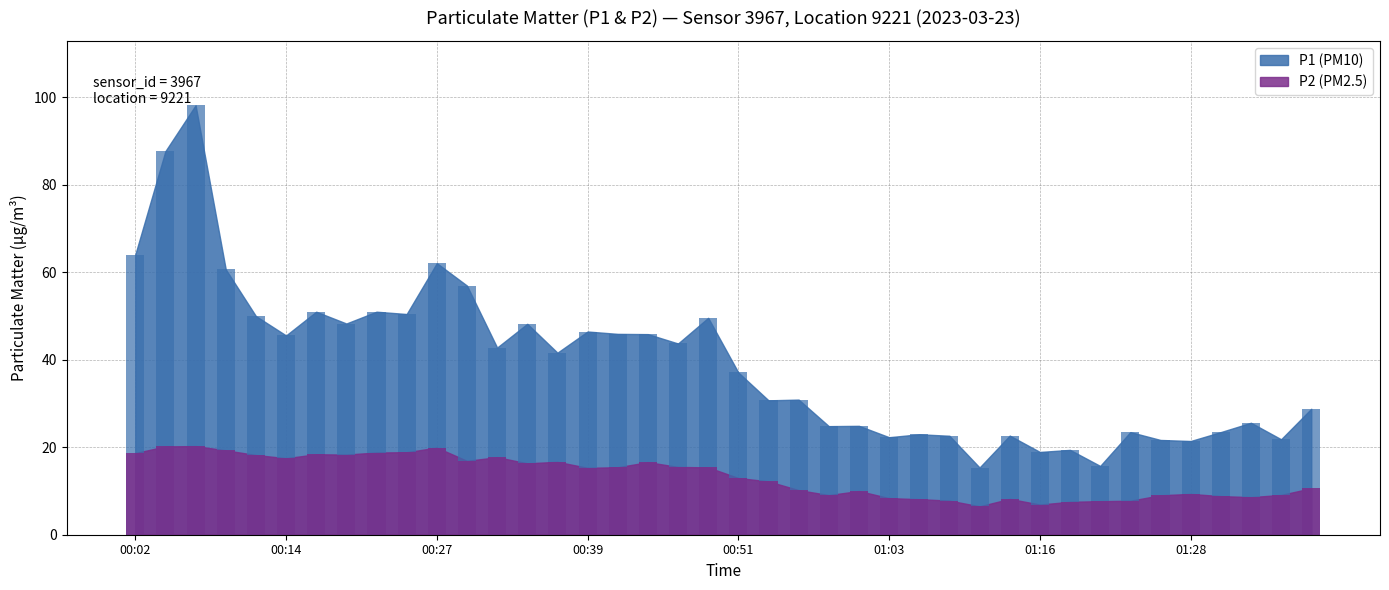

Reading right to left, list all the values displayed in this chart.

P1 (PM10): 28.8	21.8	25.6	23.5	21.4	21.7	23.5	15.7	19.4	18.9	22.7	15.4	22.6	23.0	22.3	24.9	24.8	30.9	30.7	37.1	49.6	43.7	45.9	45.9	46.5	41.6	48.2	42.8	57.0	62.1	50.5	51.0	48.3	51.0	45.6	50.0	60.7	98.2	87.7	64.1
P2 (PM2.5): 10.6	9.1	8.6	8.8	9.3	9.0	7.8	7.7	7.5	6.9	8.2	6.5	7.8	8.1	8.4	10.0	9.1	10.2	12.2	13.0	15.4	15.5	16.6	15.4	15.3	16.7	16.3	17.7	16.9	19.9	18.9	18.8	18.3	18.4	17.5	18.2	19.3	20.3	20.2	18.7